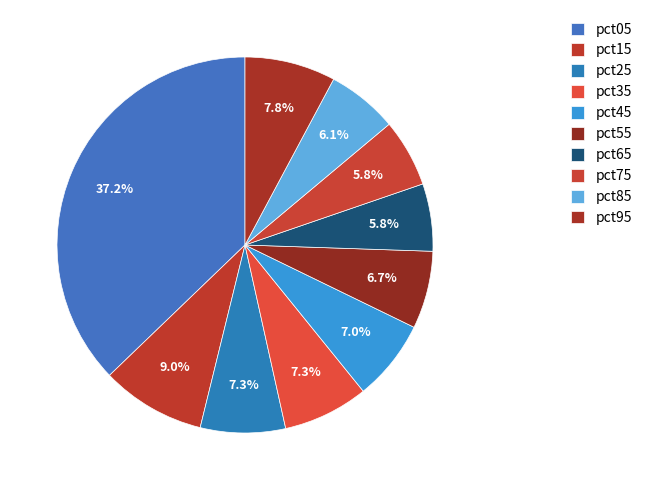

How many slices are in this pie chart?

10